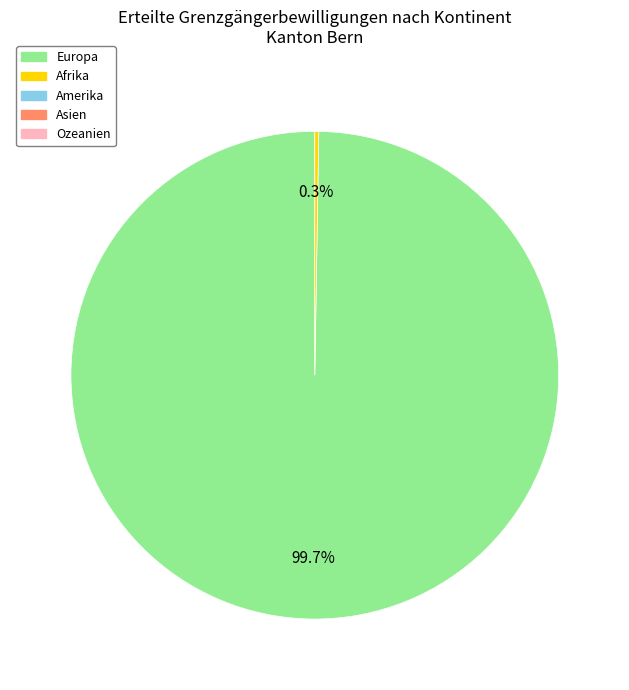

Is there a majority slice in this chart?

Yes